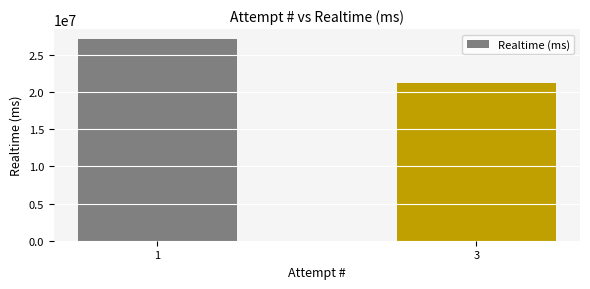

The chart shows a value of 27118986 at 1. True or false?

True